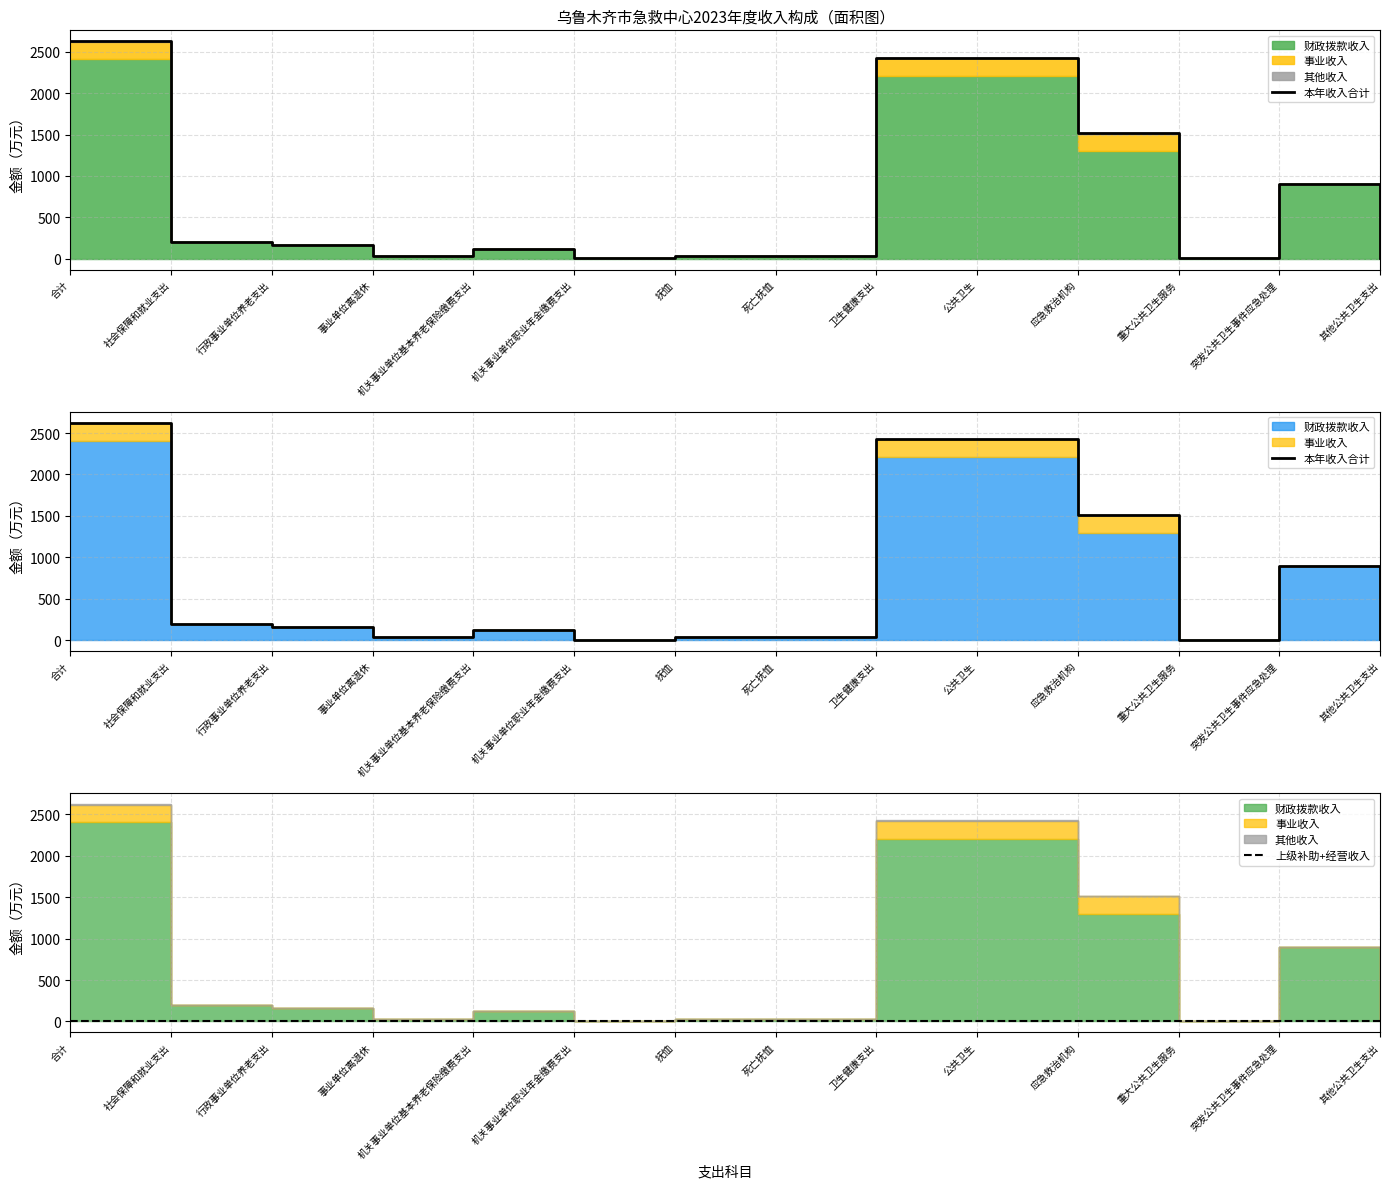

Is the value of 上级补助+经营收入 at 机关事业单位基本养老保险缴费支出 greater than the value of 本年收入合计 at 行政事业单位养老支出?

No